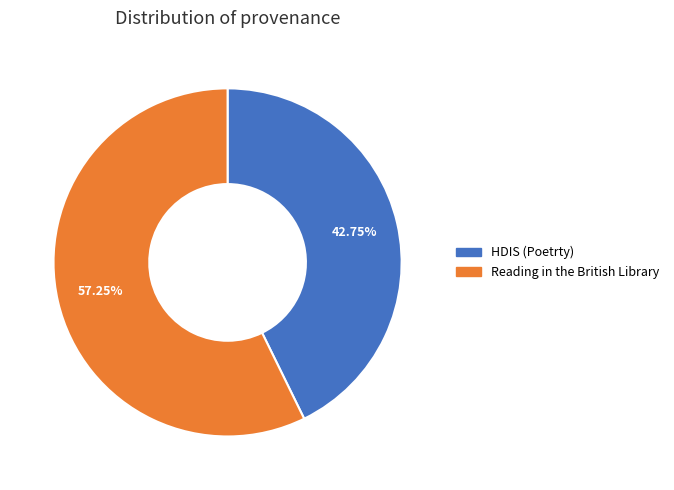

What percentage is the Reading in the British Library slice, to the nearest percent?

57%